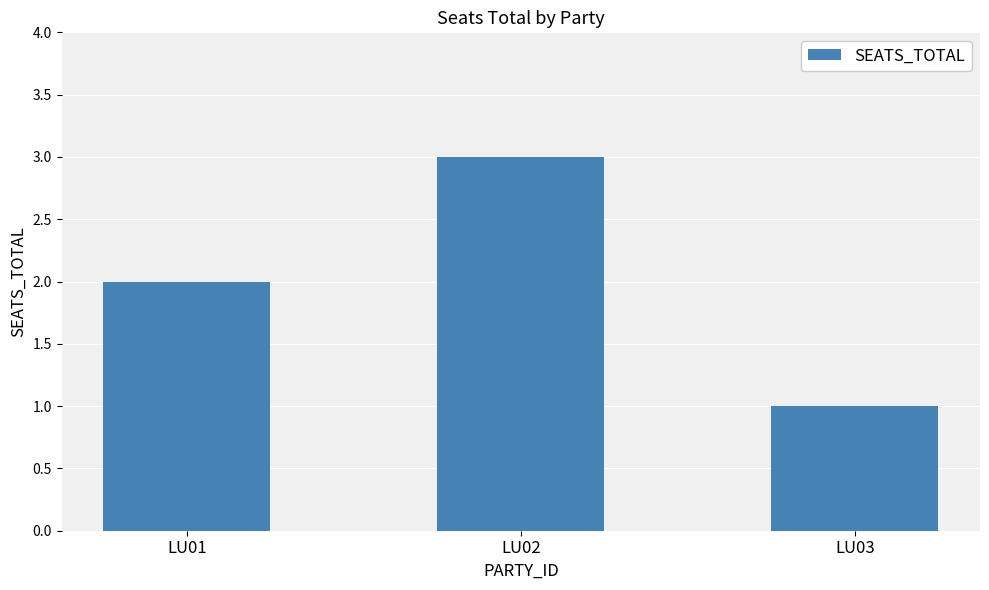

What is the difference between the maximum and minimum values?

2